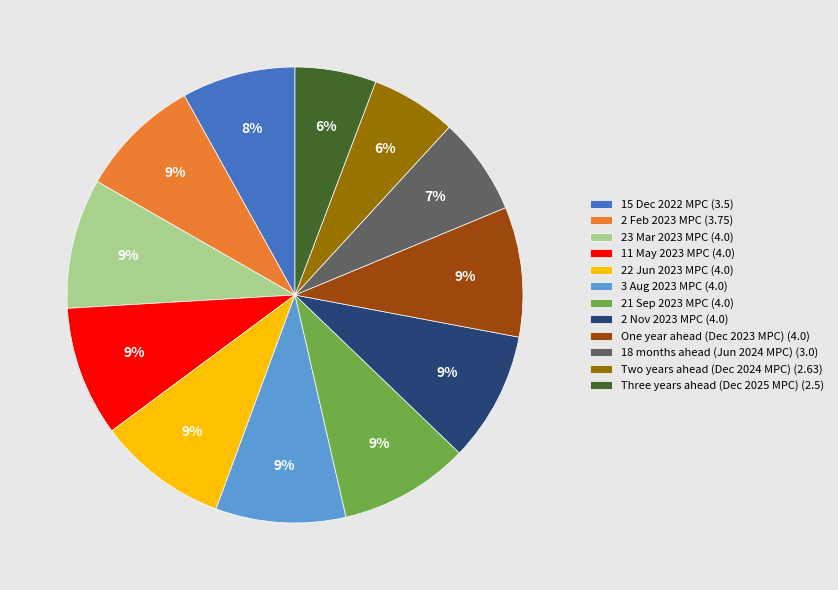

How many slices are in this pie chart?

12